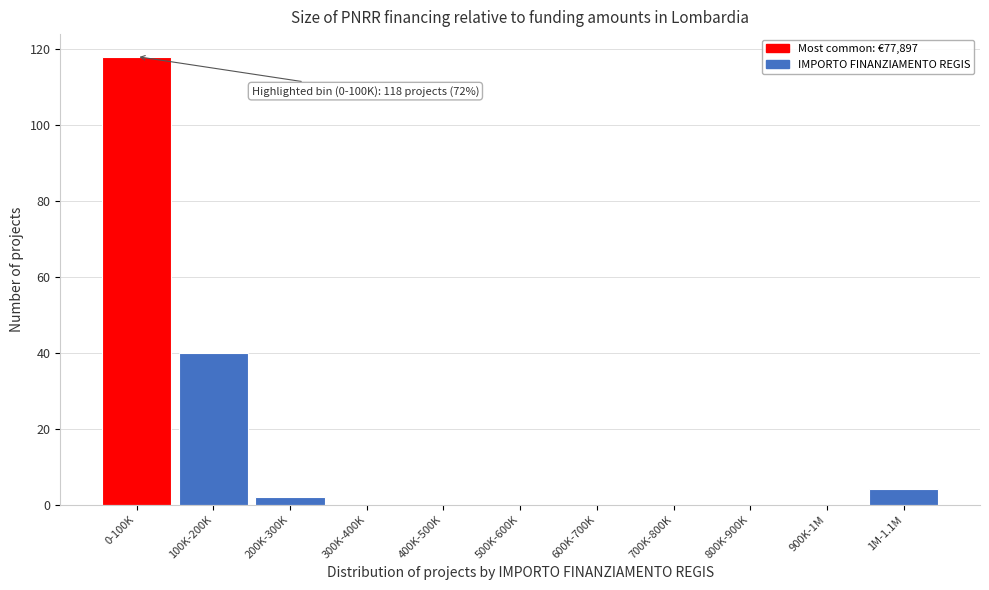

Reading left to right, transcribe all the data shown in this chart.

0-100K=118	100K-200K=40	200K-300K=2	300K-400K=0	400K-500K=0	500K-600K=0	600K-700K=0	700K-800K=0	800K-900K=0	900K-1M=0	1M-1.1M=4